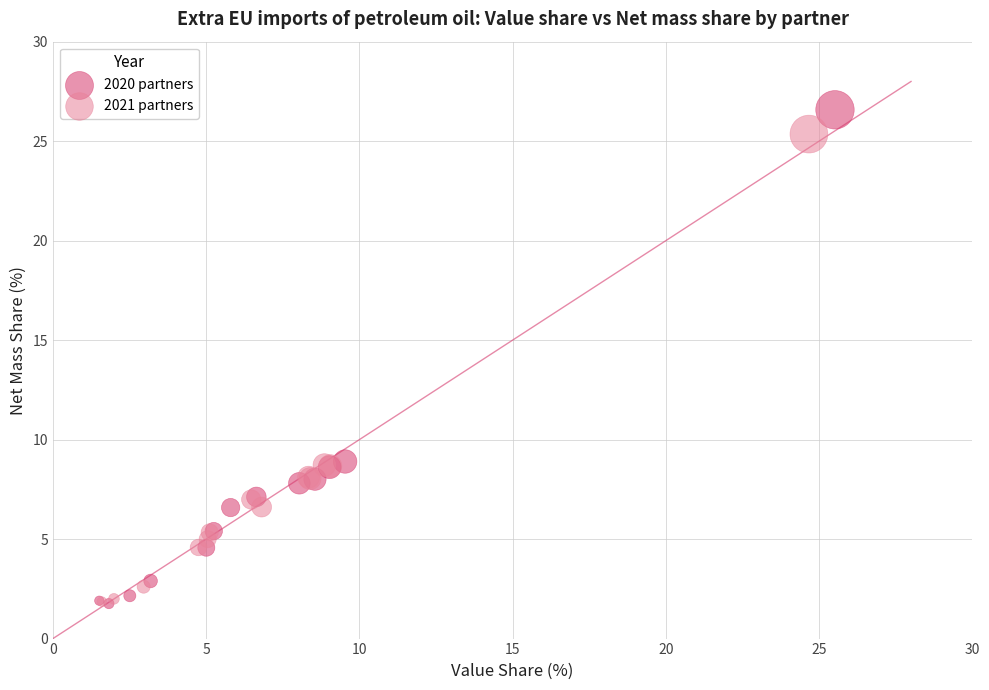

Which series has the largest Y range (max minus min)?

2020 partners